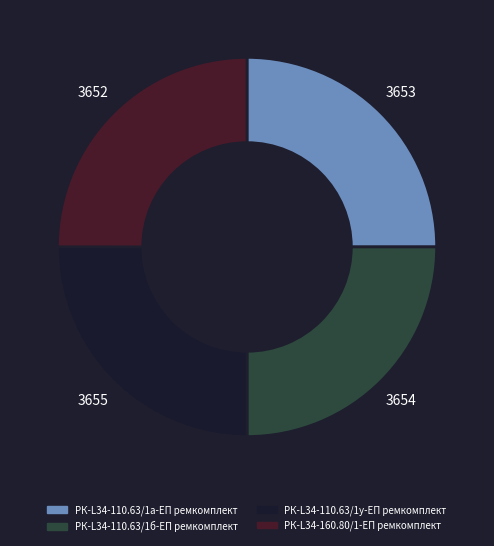

True or false: РК-L34-110.63/1а-ЕП ремкомплект accounts for 25% of the total.

True